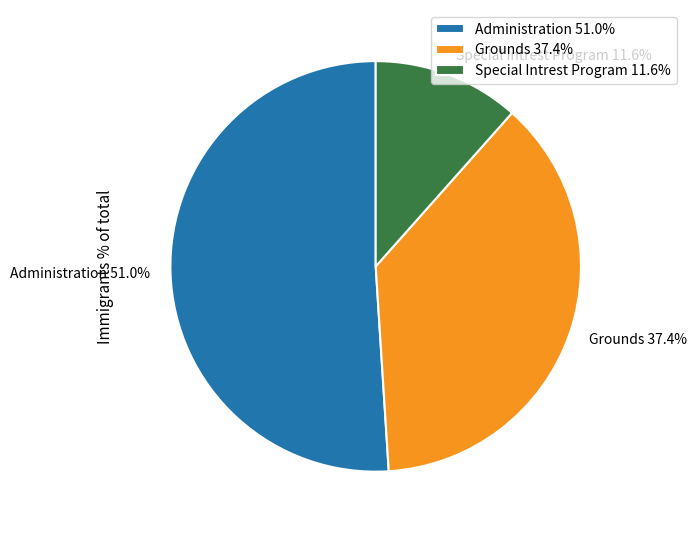

How many segments does this pie chart have?

3